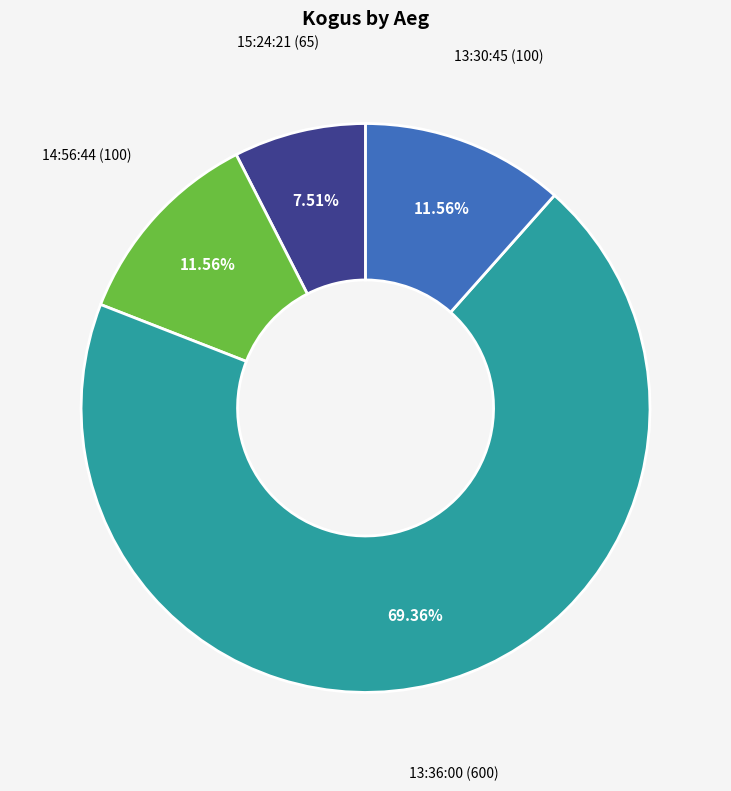

To the nearest percent, what is the average slice percentage?

25%